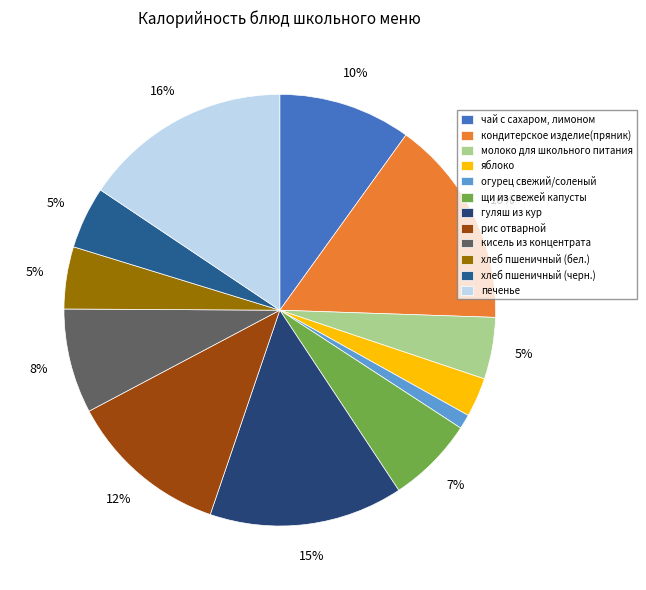

To the nearest percent, what percentage of the pie is печенье?

16%